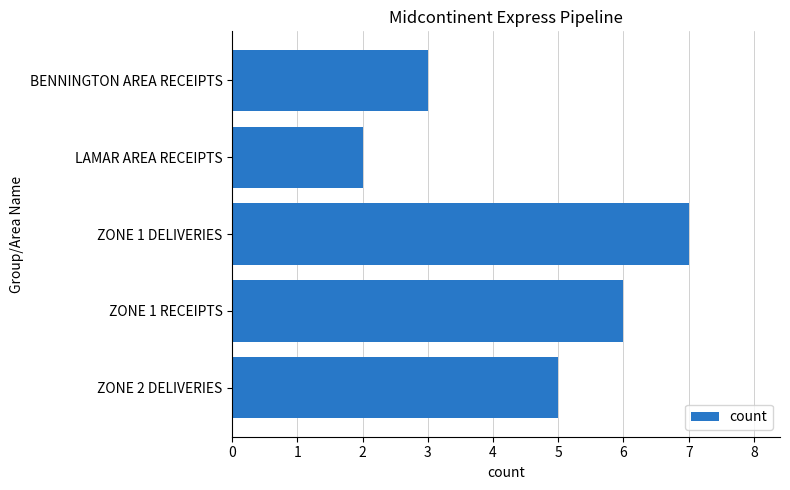

Does the chart contain any negative values?

No